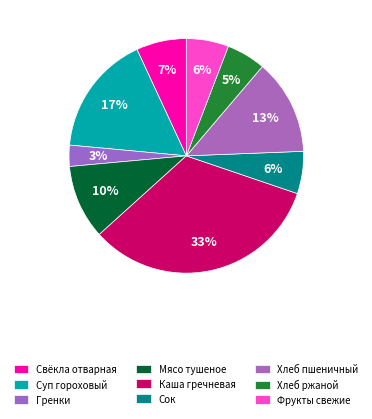

Count the number of slices in the pie.

9